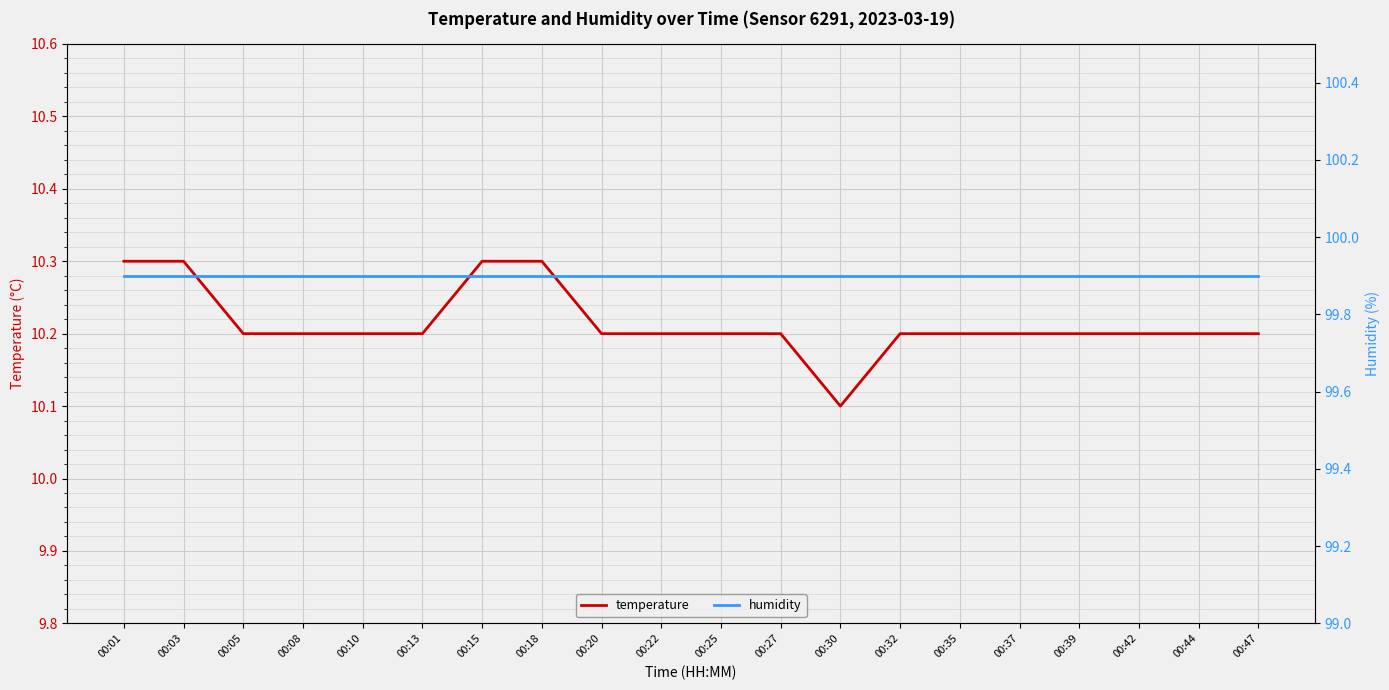

Which has a higher value, 00:39 or 00:25?

00:39